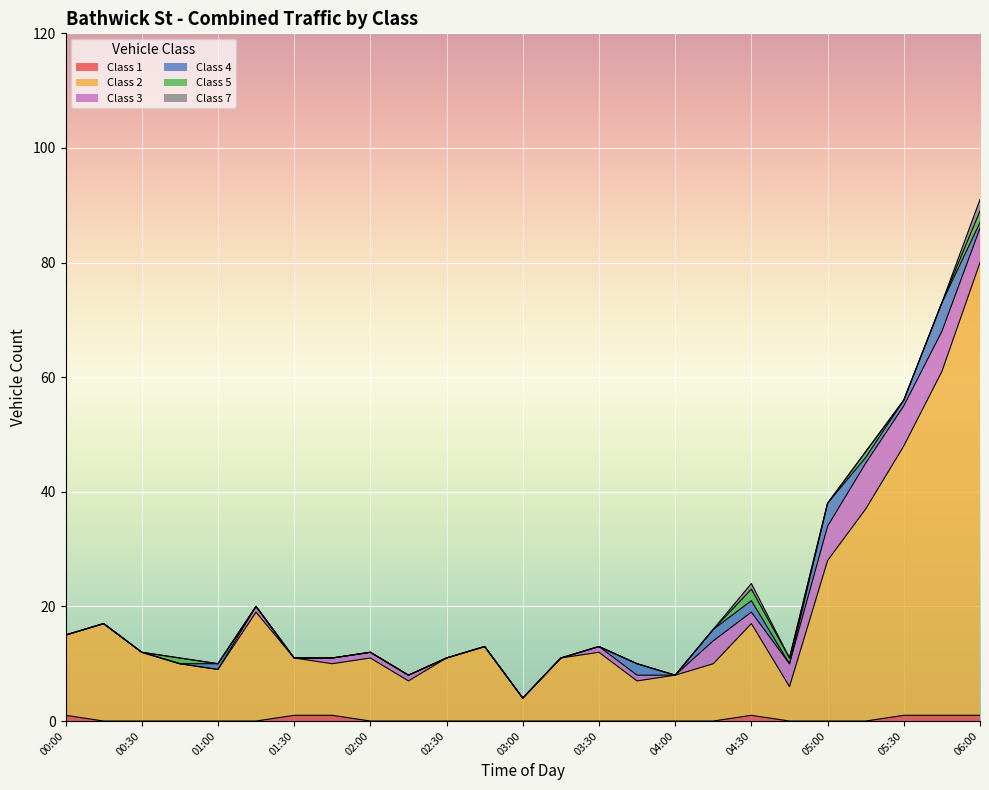

How many data points in Class 1 are above 0?

7